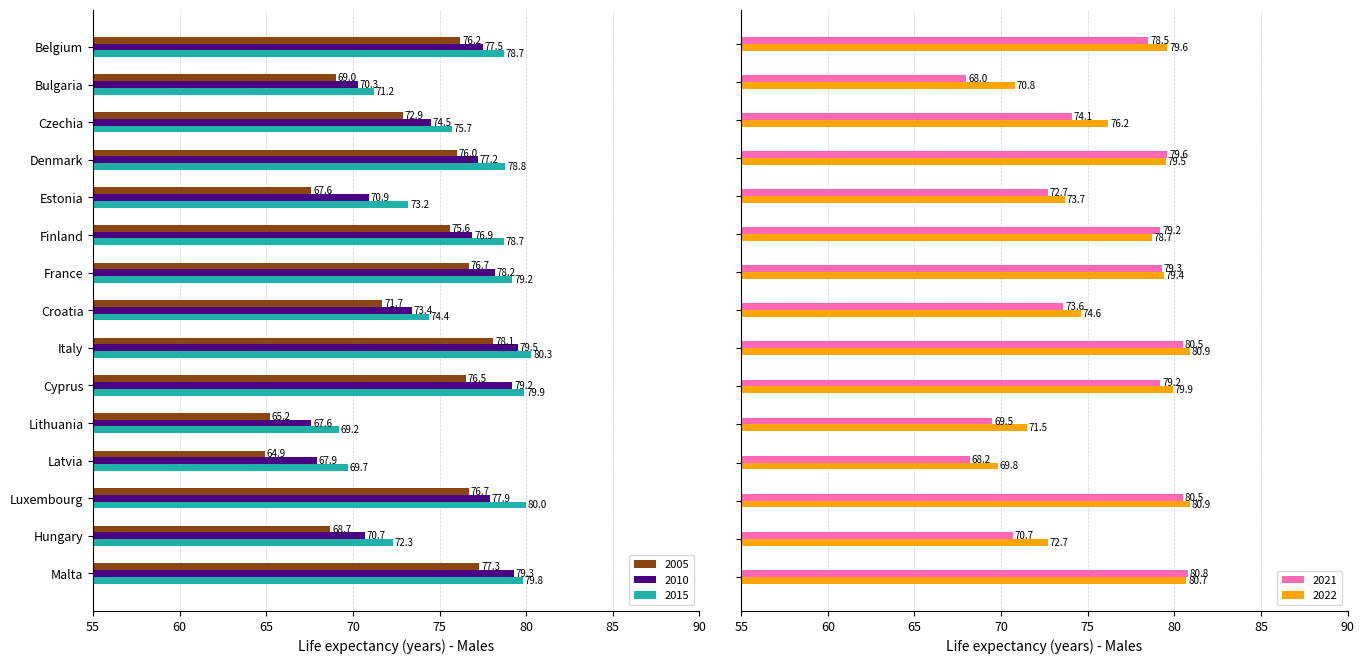

List the series in order of their peak value, lowest first.

2005, 2010, 2015, 2021, 2022